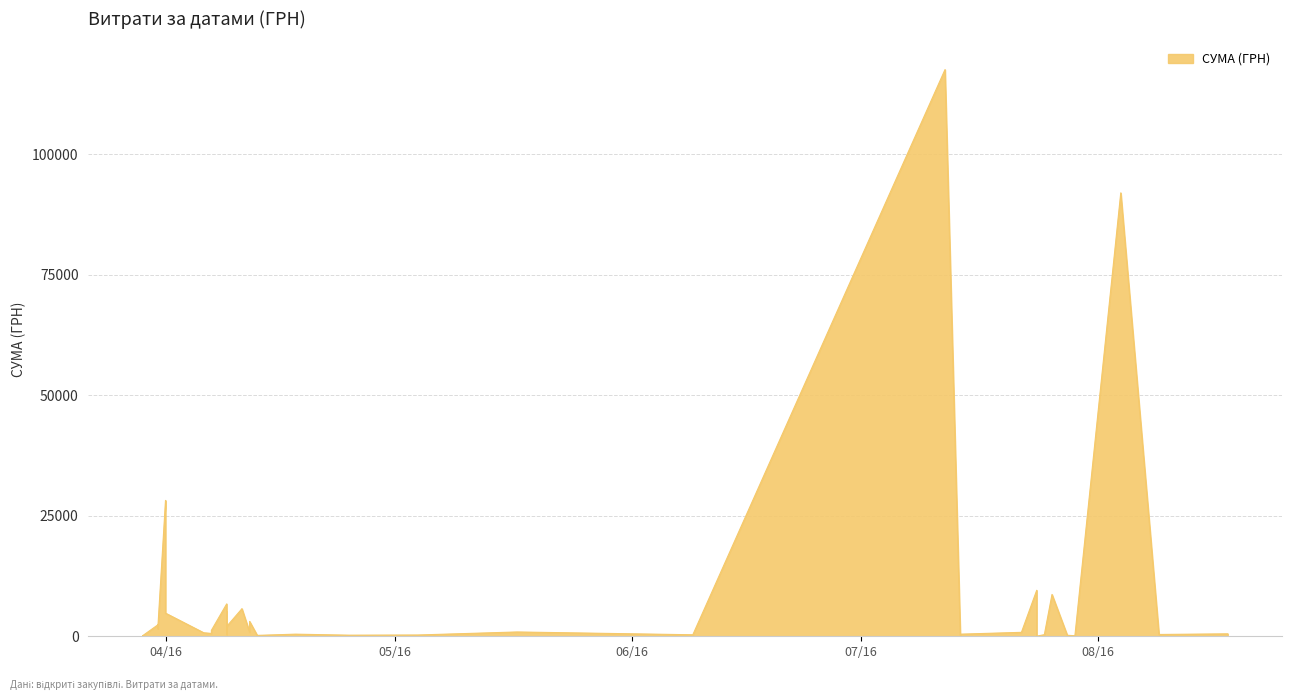

What is the difference between the maximum and minimum values?

117557.6